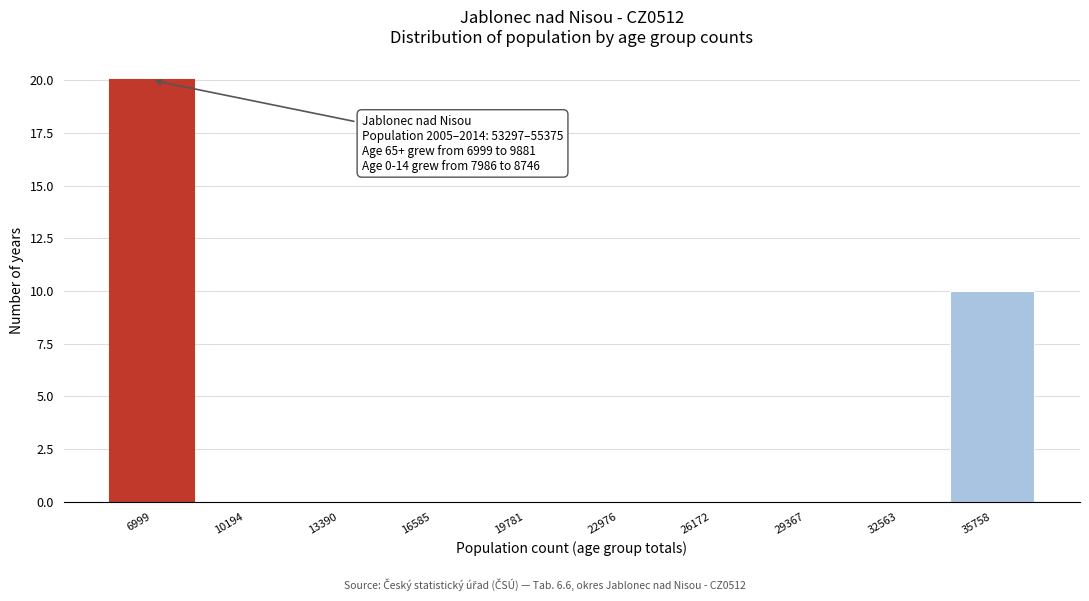

Reading left to right, transcribe all the data shown in this chart.

6999=20	10194=0	13390=0	16585=0	19781=0	22976=0	26172=0	29367=0	32563=0	35758=10